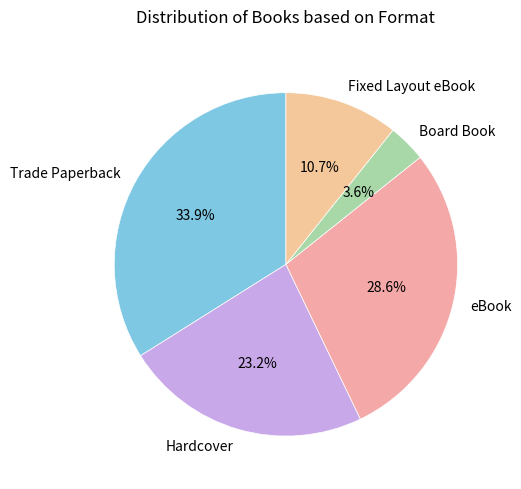

Which has a higher value, Hardcover or Trade Paperback?

Trade Paperback